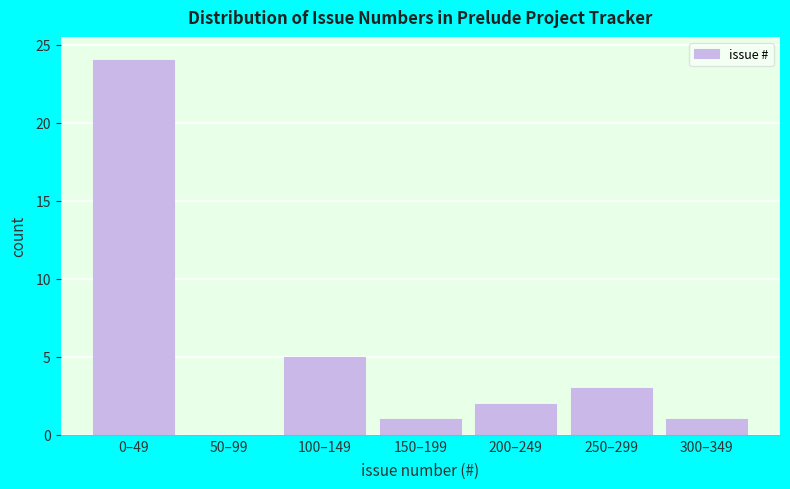

Reading left to right, transcribe all the data shown in this chart.

0–49=24	50–99=0	100–149=5	150–199=1	200–249=2	250–299=3	300–349=1